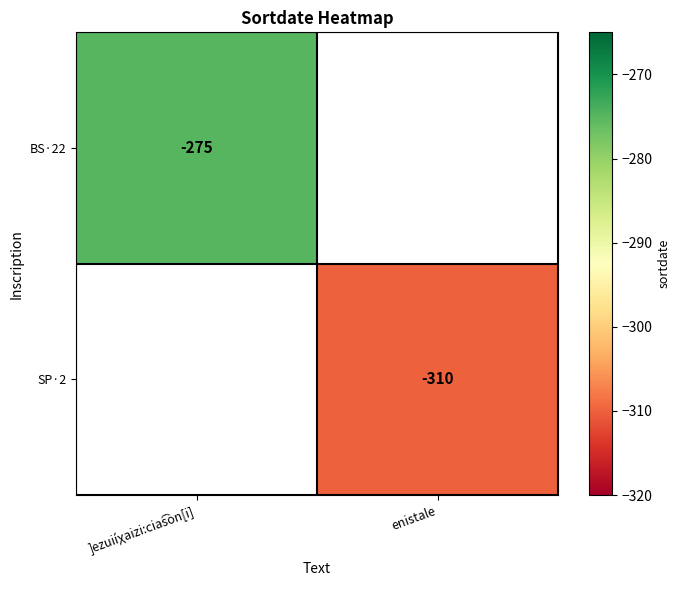

Count the number of data series in this chart.

2